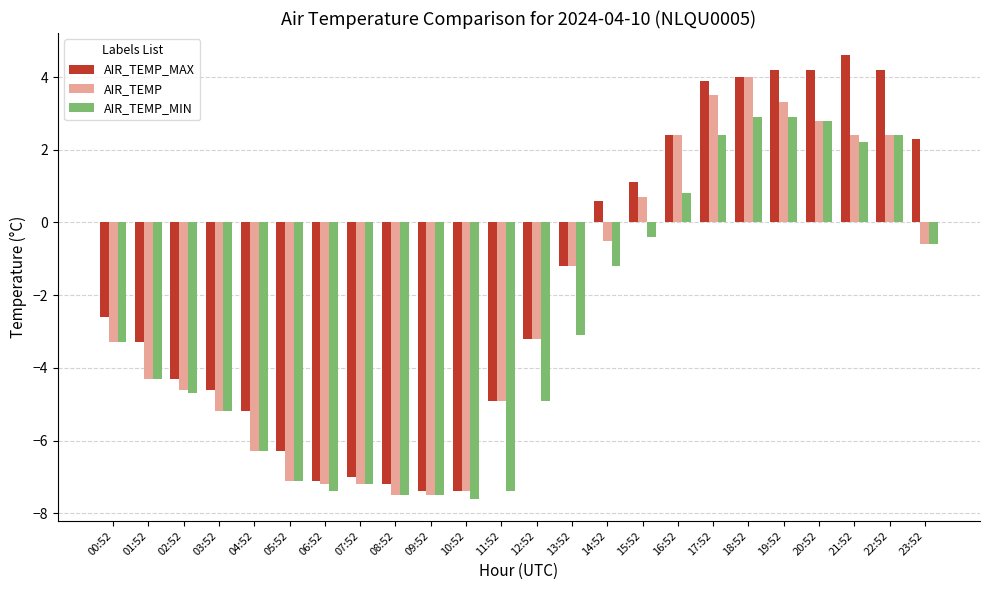

How many negative values does the AIR_TEMP_MIN series have?

17